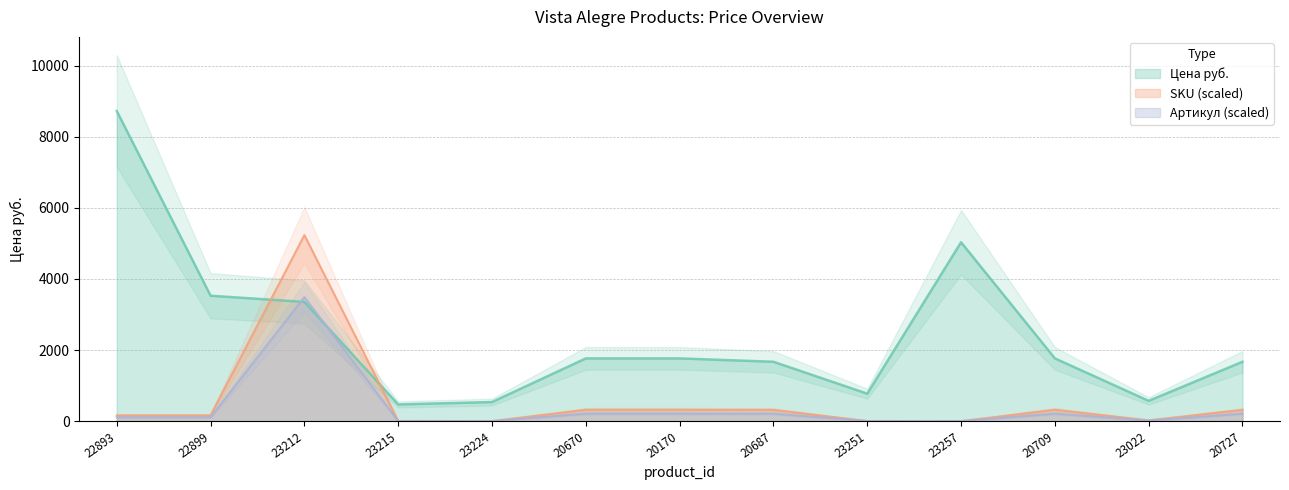

How many lines are shown in the chart?

3